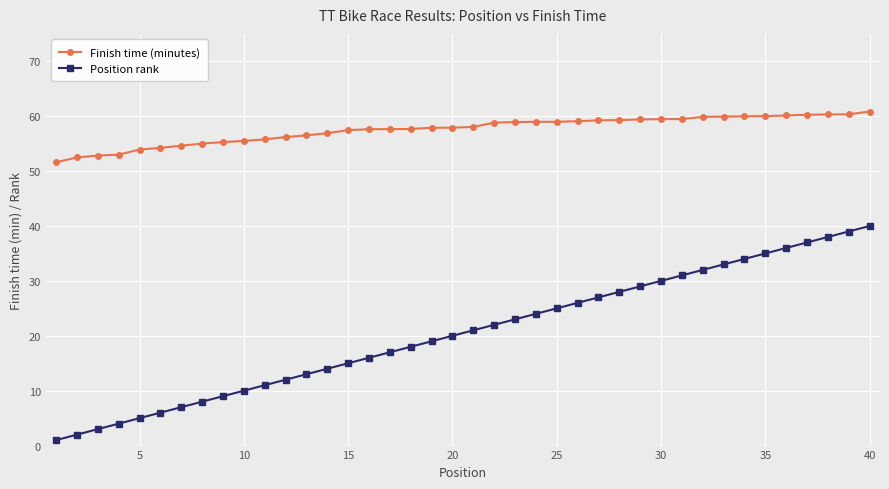

What is the highest value of the Position rank series?

40.0